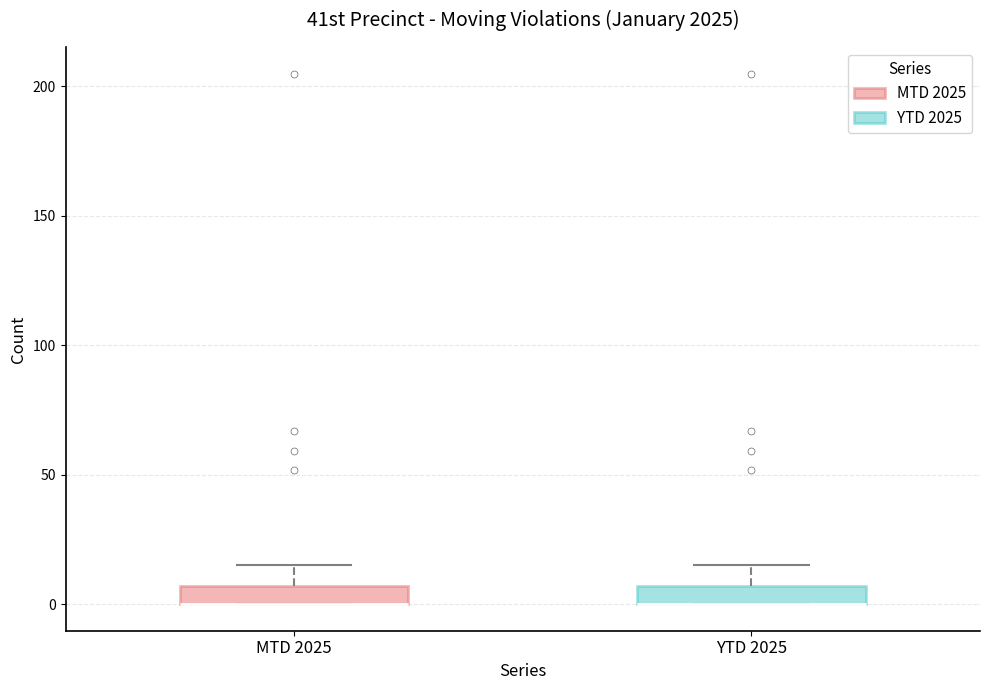

Where is the lower edge of the box for YTD 2025 on the y-axis? The values are not printed on the chart, so give them approximately, as read against the axis.

0